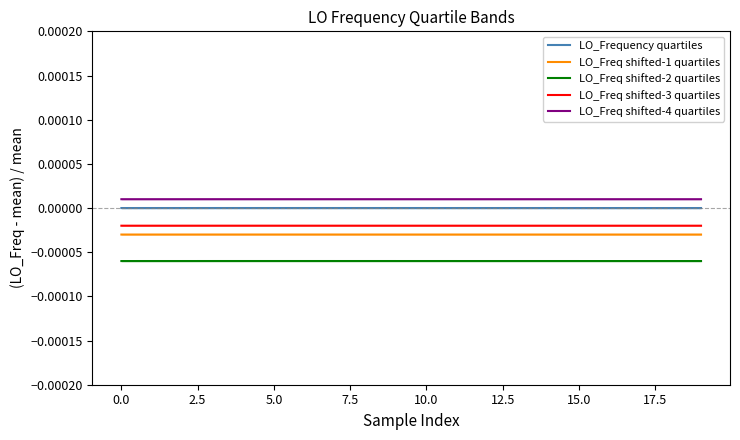

Is it true that LO_Freq shifted-3 quartiles equals -0.0 at 18?

False